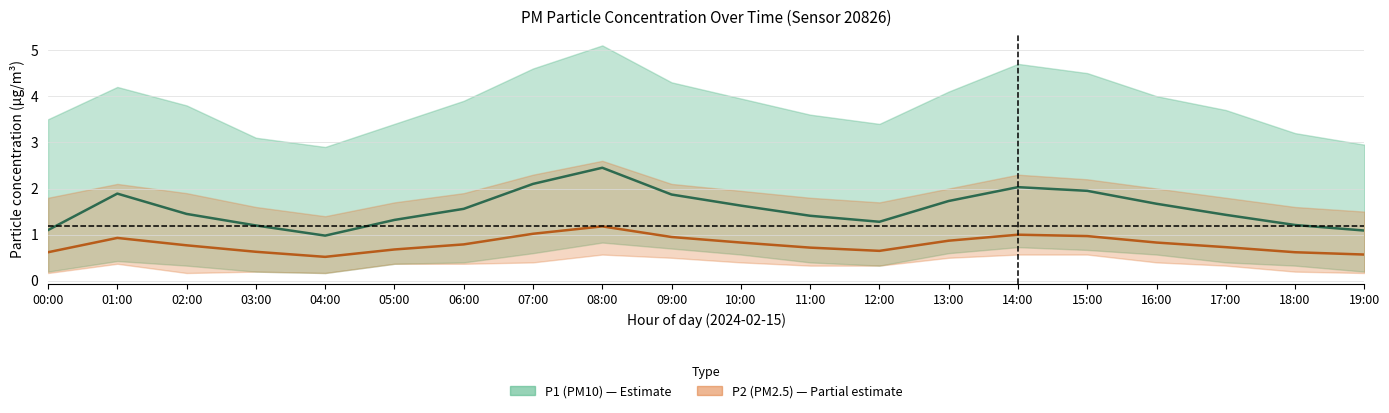

The P2 (PM2.5) series shows 1.3 at 06:00. True or false?

False